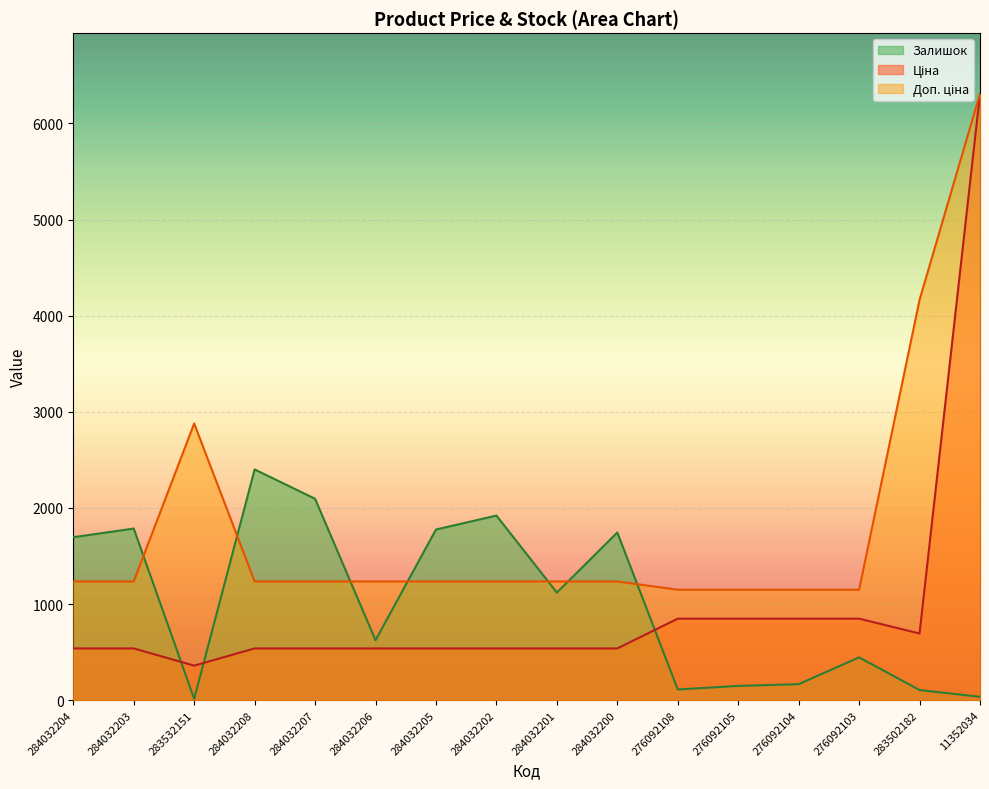

What is the spread (max minus min) of values at 284032203?

1247.0